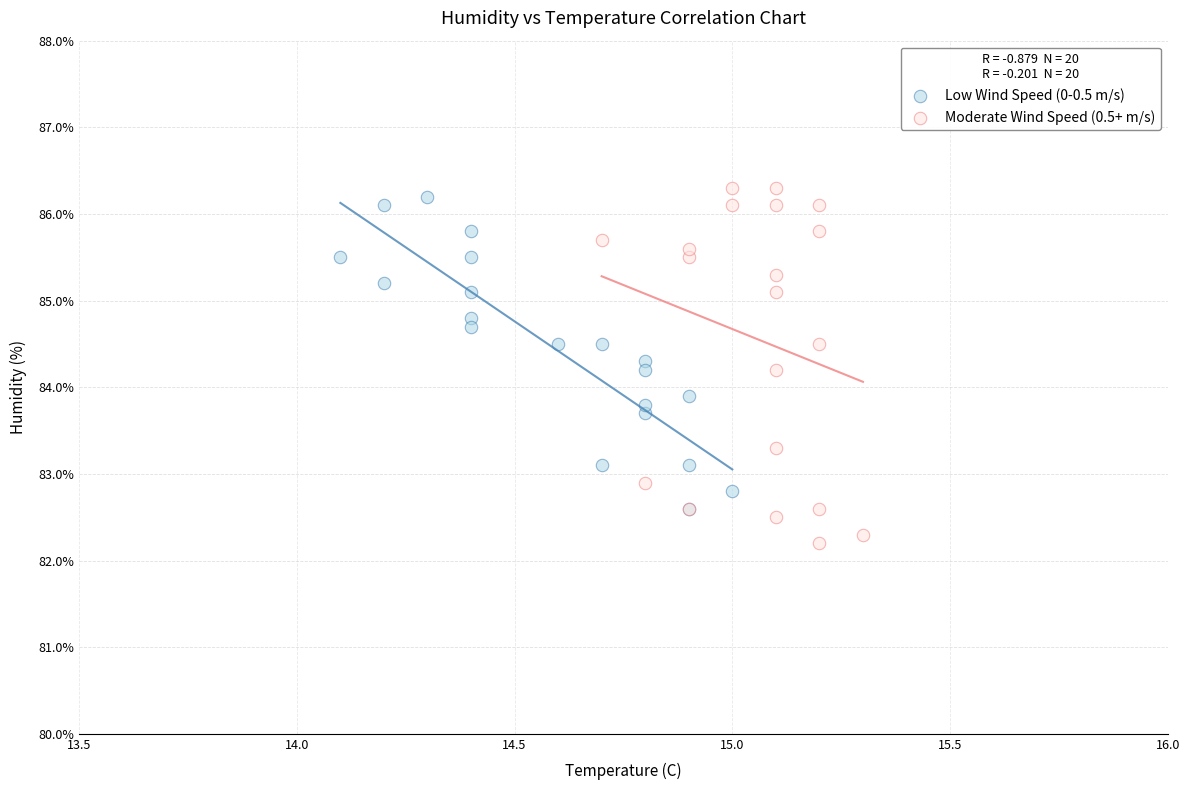

Which series has the largest Y range (max minus min)?

Moderate Wind Speed (0.5+ m/s)